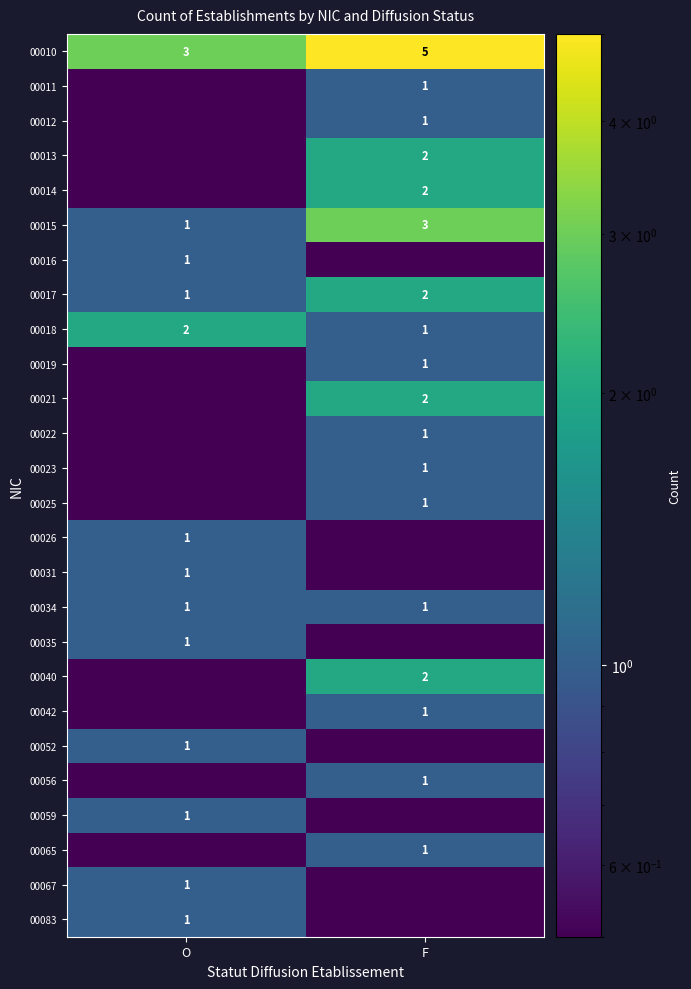

Is it true that 00019 equals 1.0 at F?

True